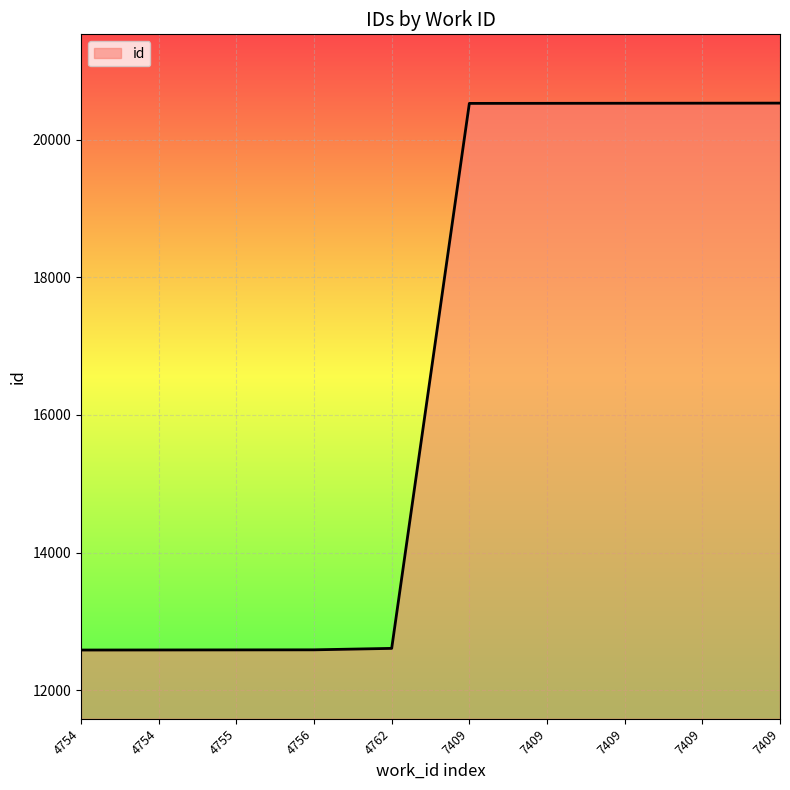

What is the minimum value shown in the chart?

12583